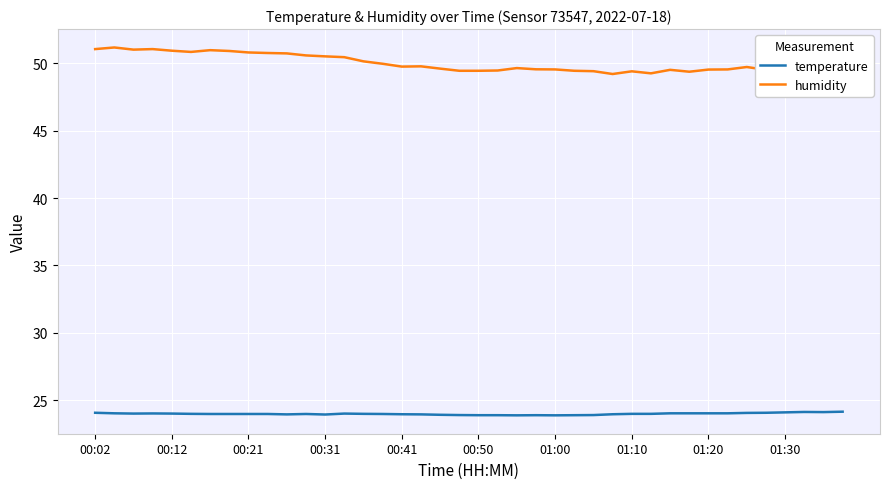

List the series in order of their peak value, highest first.

humidity, temperature